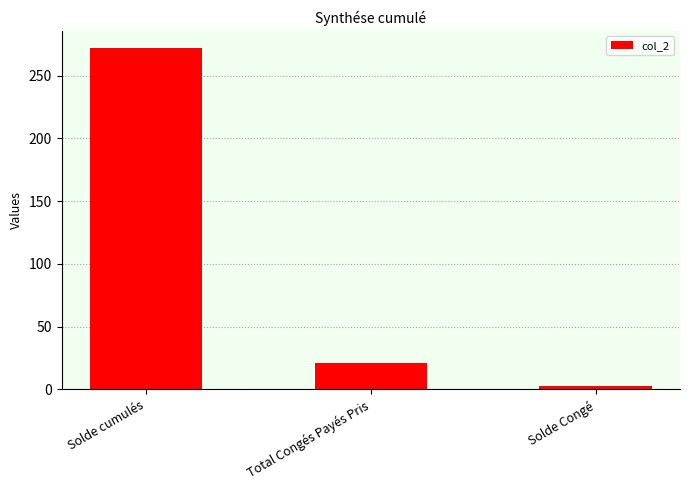

What is the difference between the values at Solde cumulés and Total Congés Payés Pris?

251.0